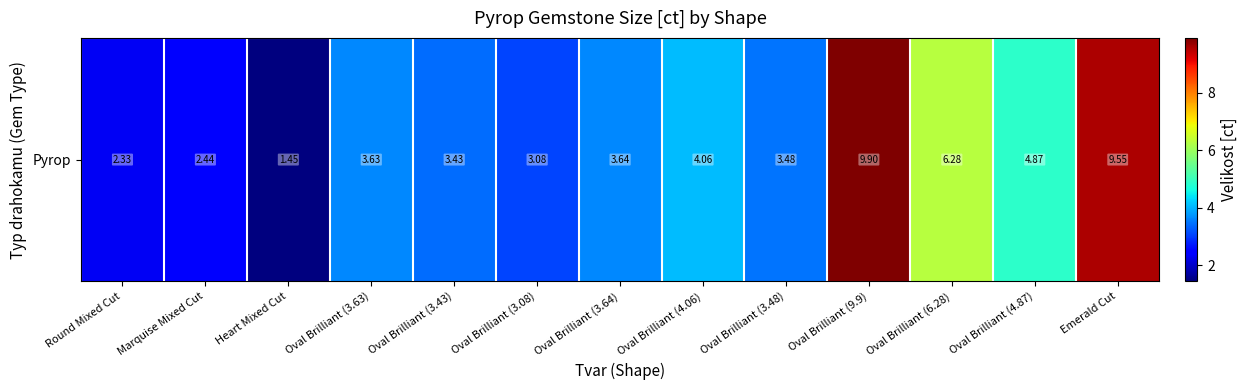

Is it true that the value at Oval Brilliant (4.87) is 1.3?

False